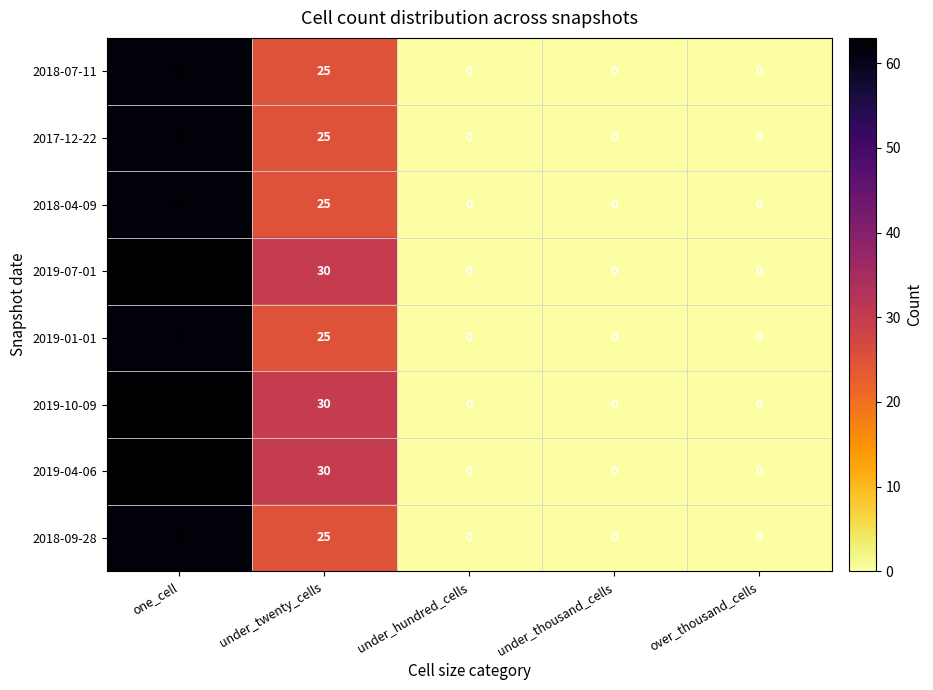

What is the difference between the maximum and minimum values in the 2018-07-11 series?

62